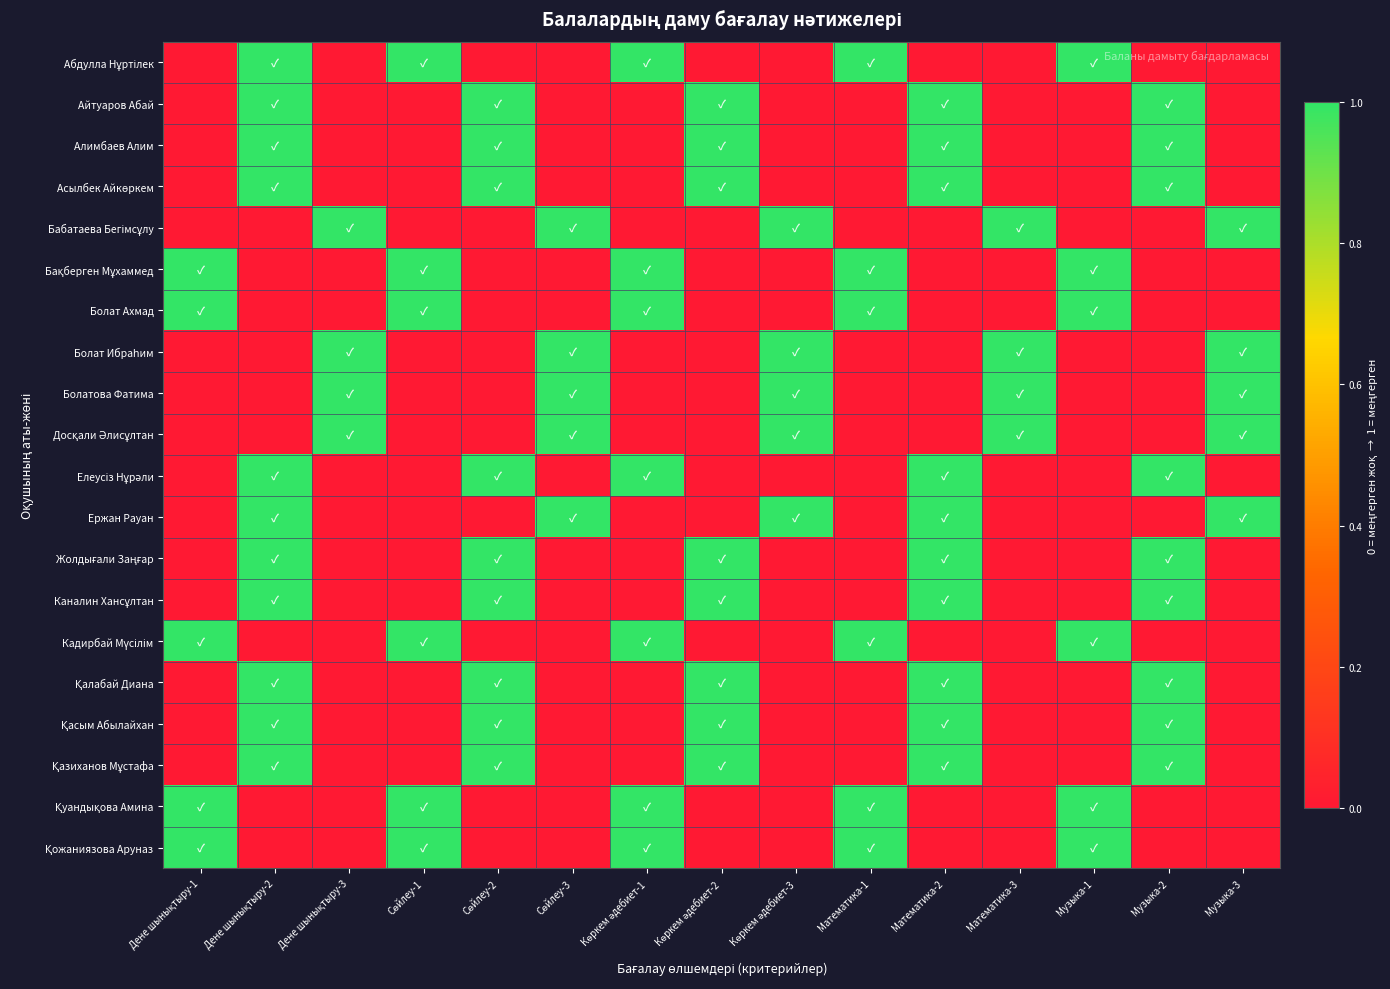

At which category is the sum across all series the highest?

Дене шынықтыру-2